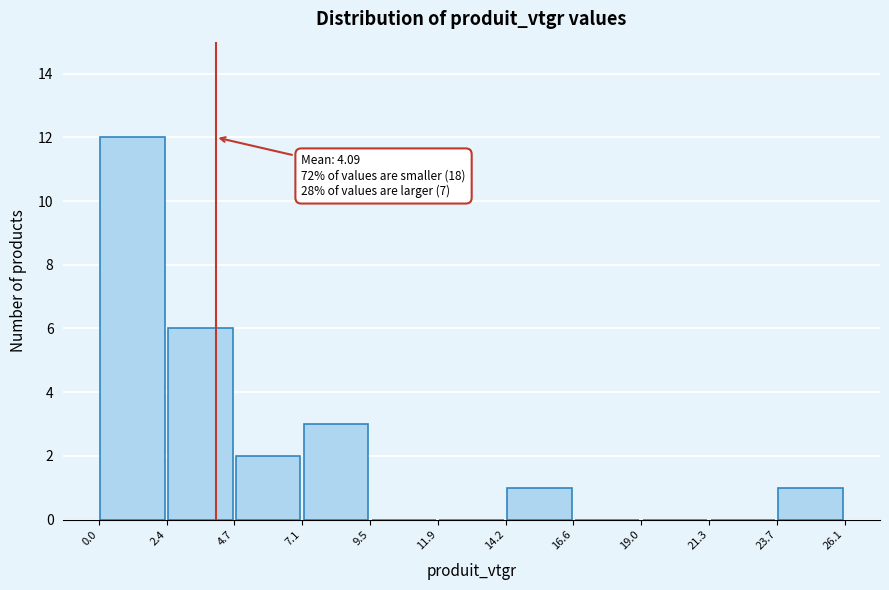

Which range on the x-axis has the tallest bar?

0.0 to 2.4